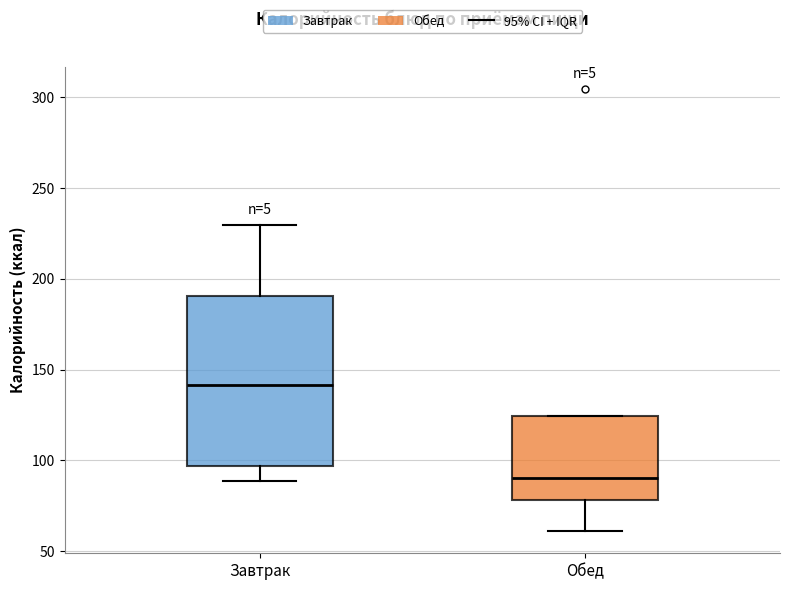

Which box is the tallest, from its lower edge to its upper edge?

Завтрак